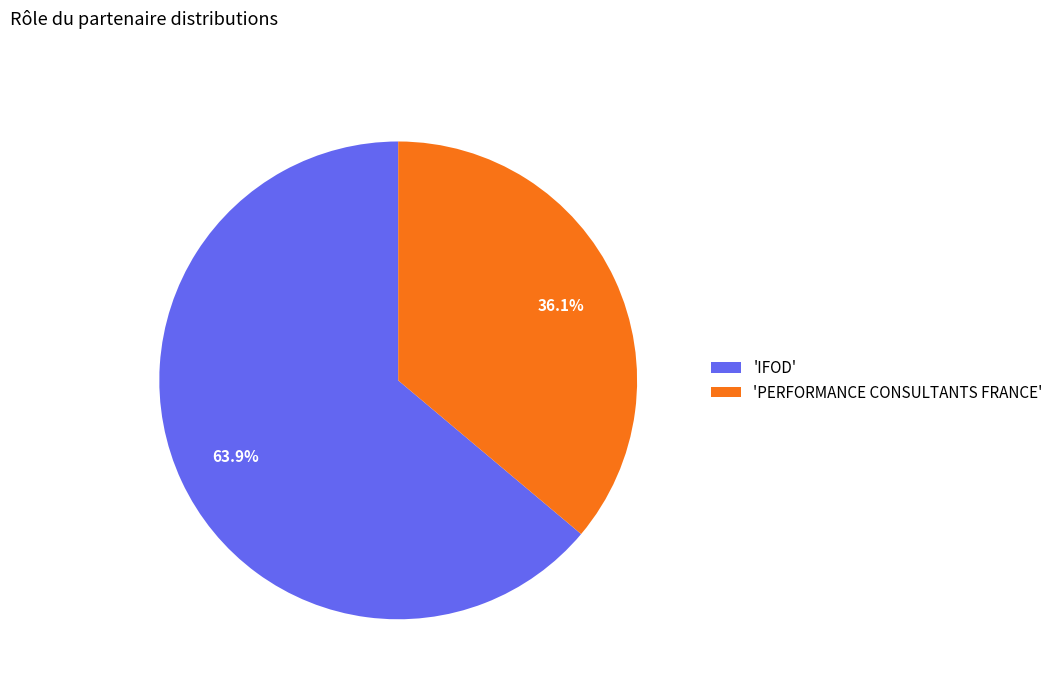

How many slices are in this pie chart?

2